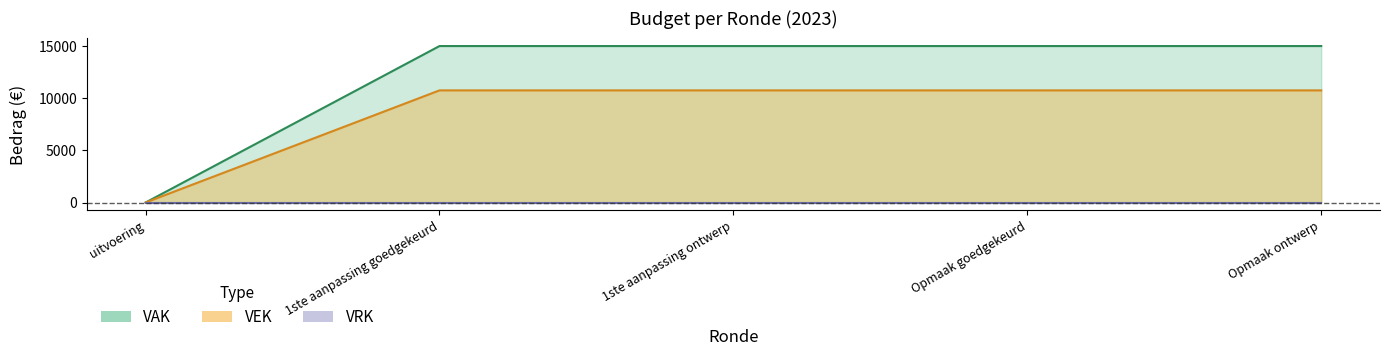

Which category has the lowest value across all series?

uitvoering